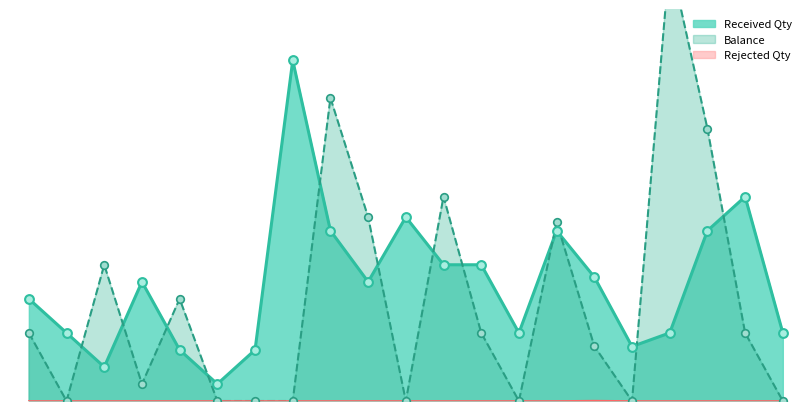

Which series contains the lowest Y value?

Balance